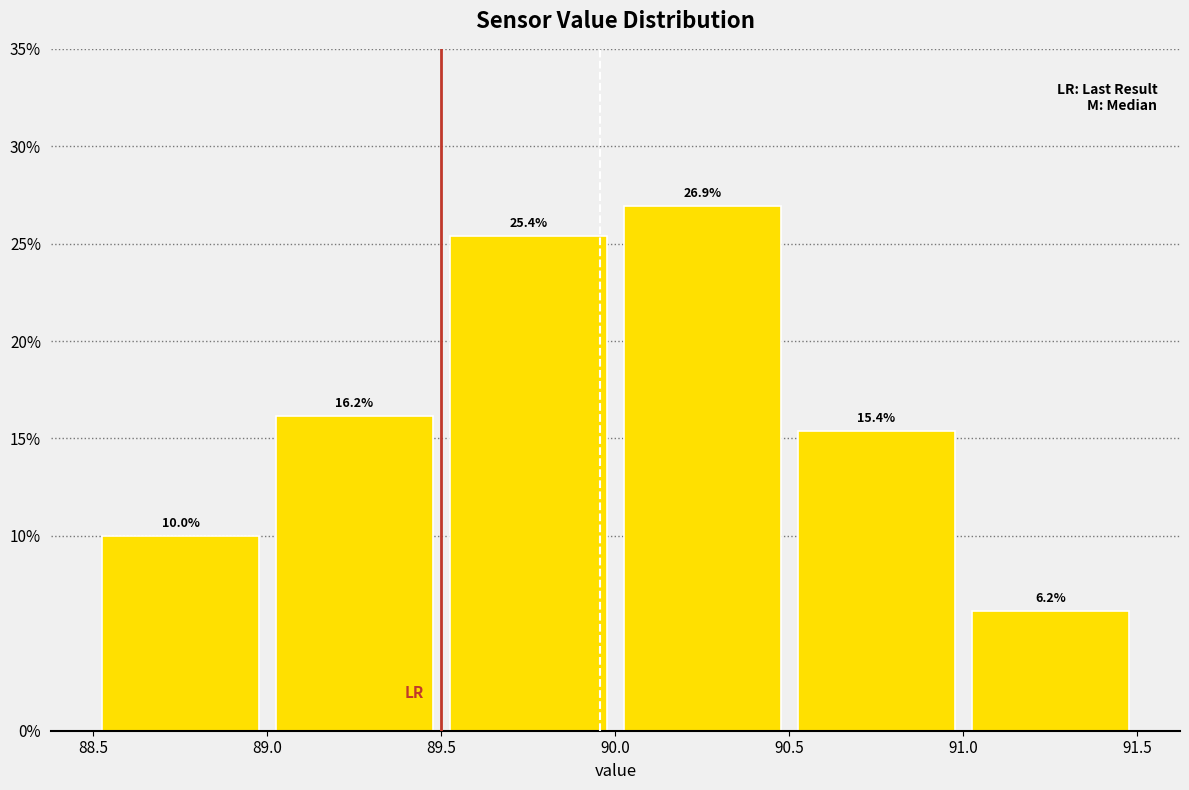

What is the height of the bar covering 89.5 to 90.0 on the x-axis?

25.4